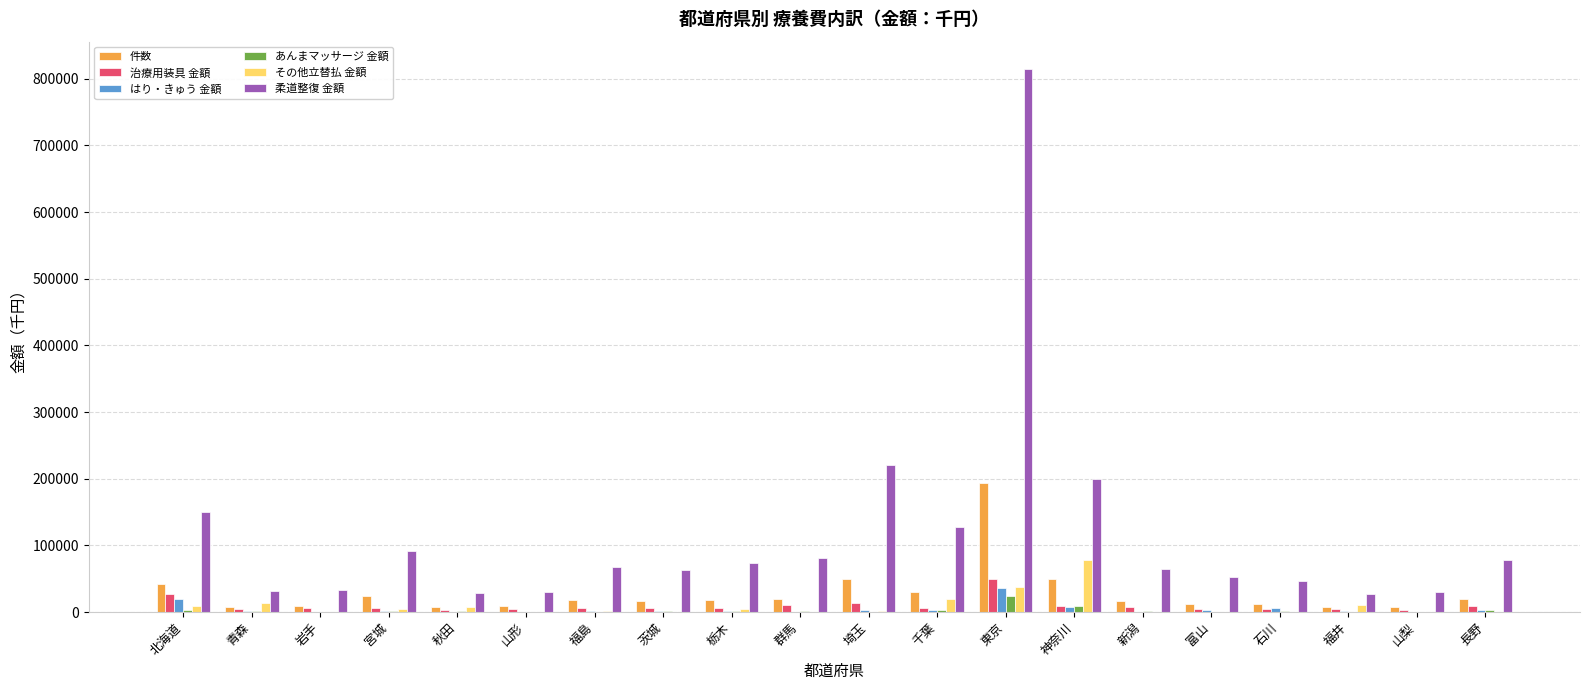

At which category is the sum across all series the highest?

東京